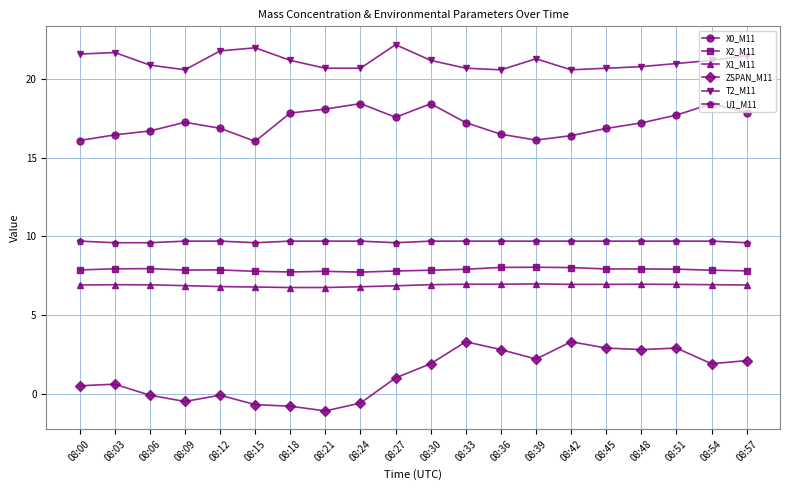

Is the value of X0_M11 at 08:24 greater than the value of T2_M11 at 08:15?

No